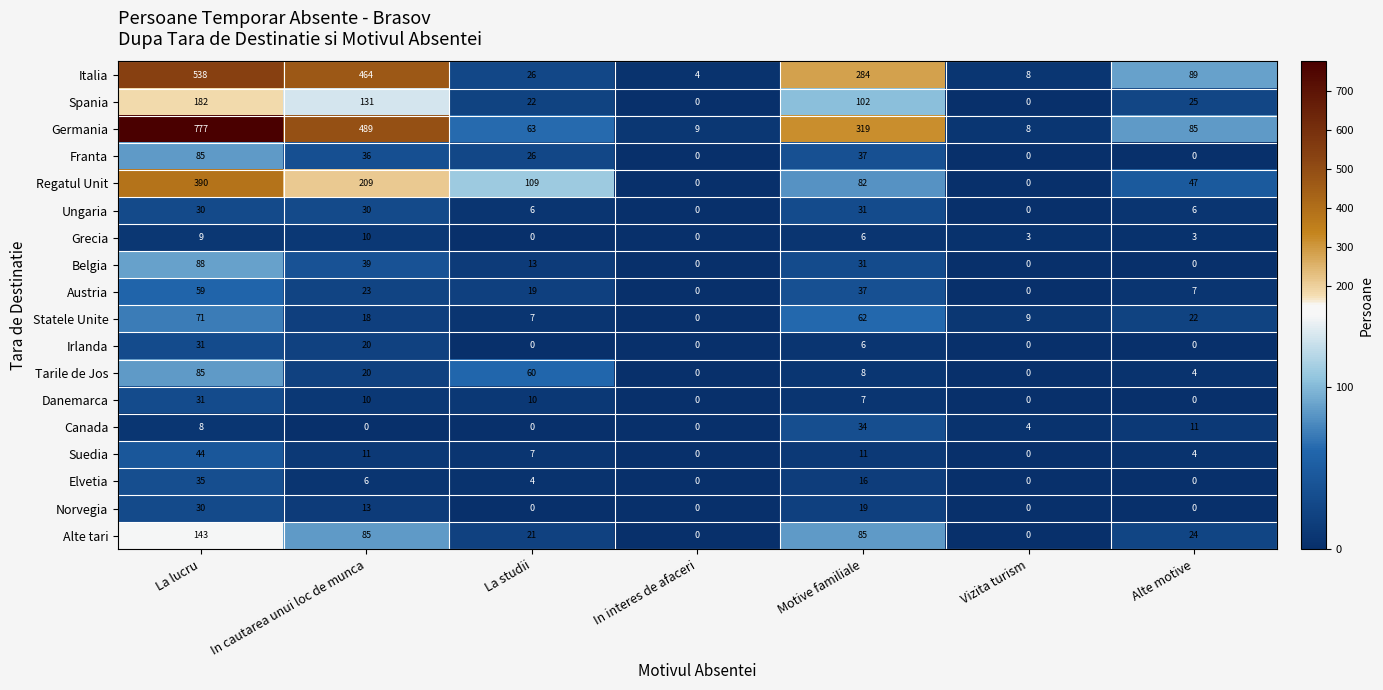

What is the sum of all Regatul Unit values?

837